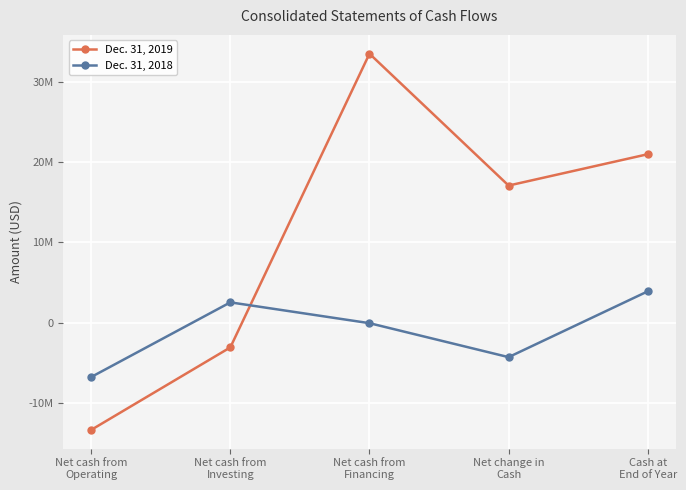

True or false: Dec. 31, 2019 and Dec. 31, 2018 cross at least once.

True